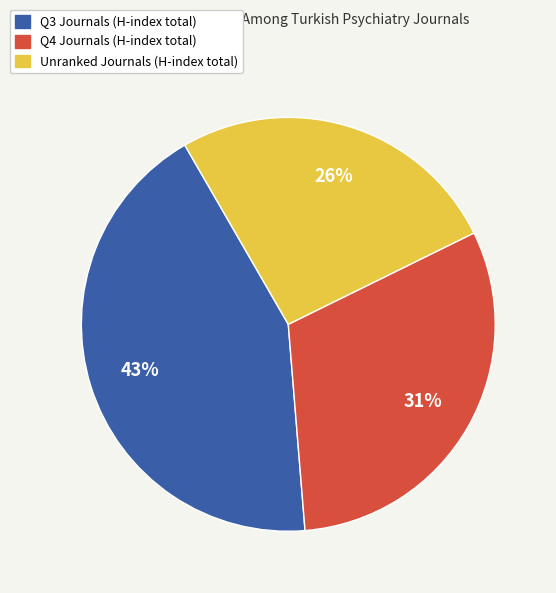

Is the sum of Q4 Journals (H-index total) and Q3 Journals (H-index total) greater than half?

Yes